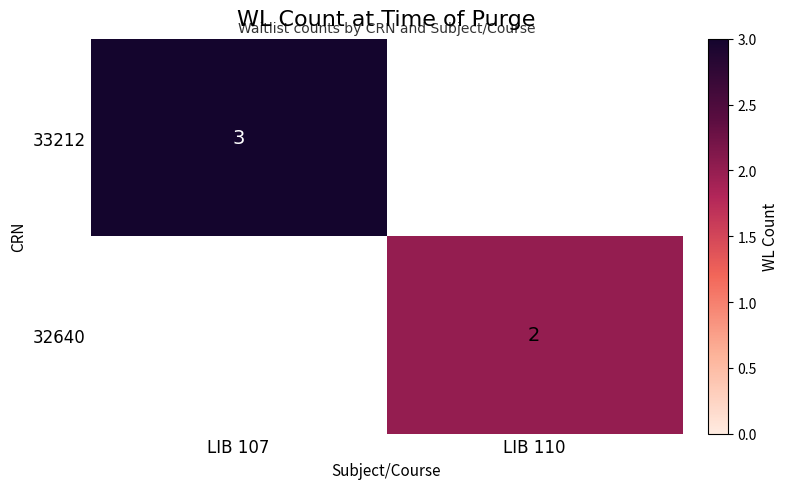

Is it true that 33212 equals 4 at LIB 107?

False